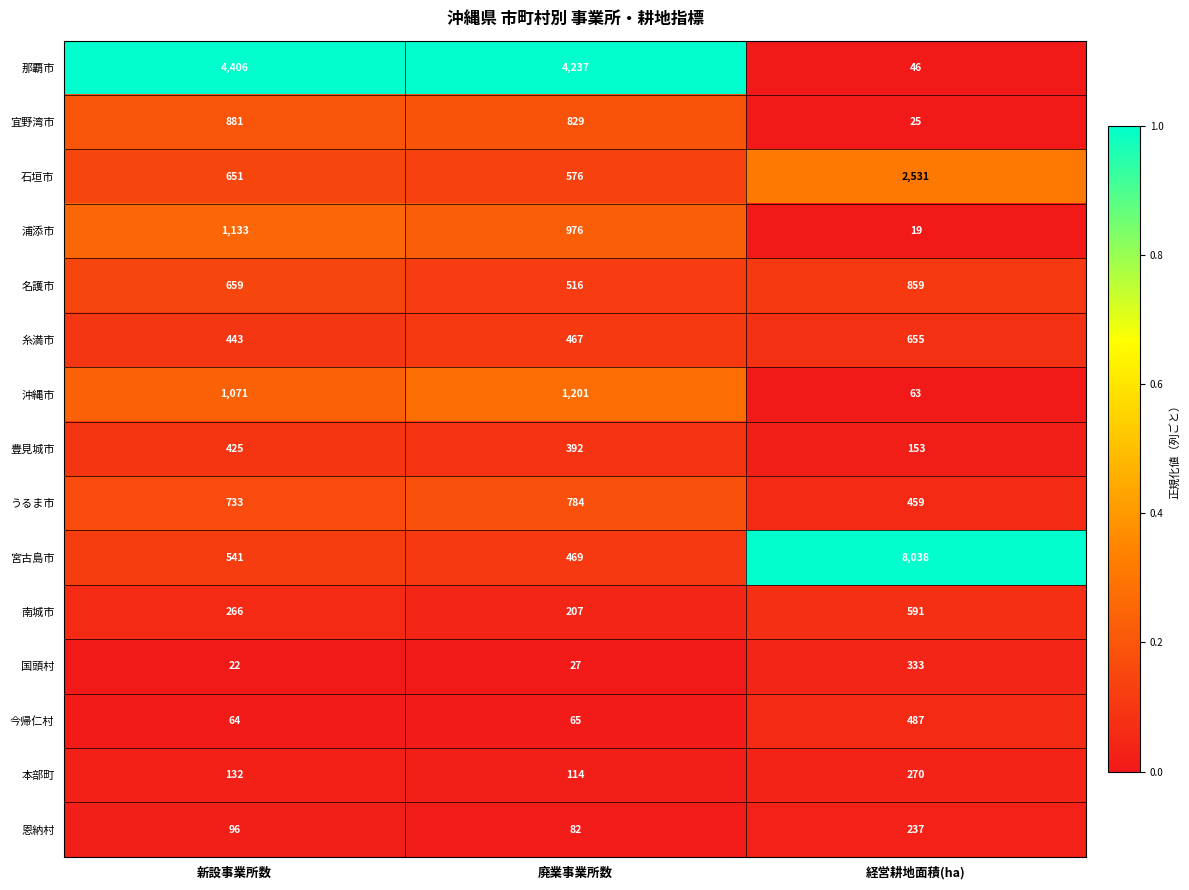

At which label does 浦添市 first exceed 976?

新設事業所数